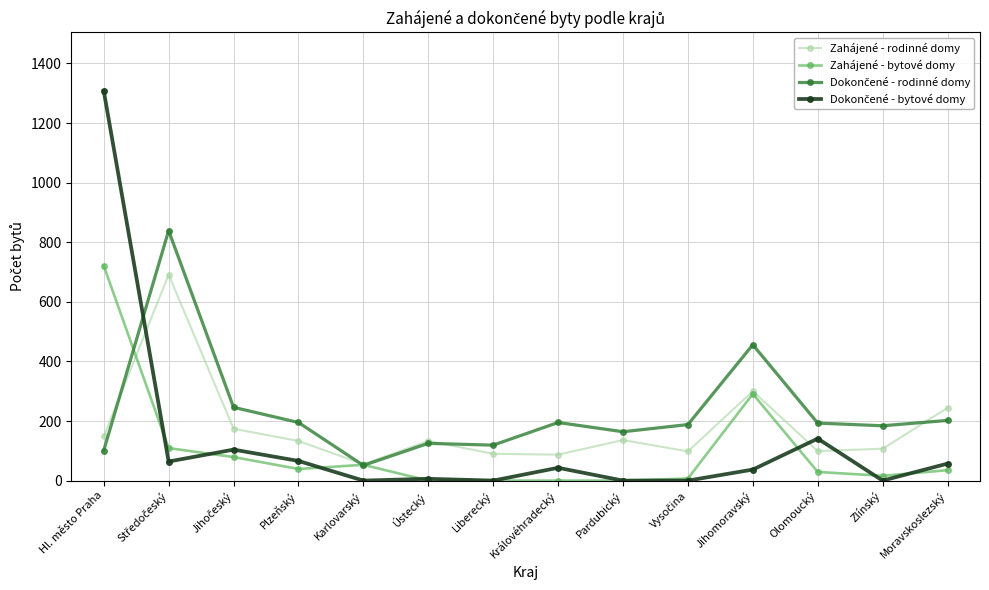

Where is the first local minimum for Zahájené - rodinné domy?

Karlovarský